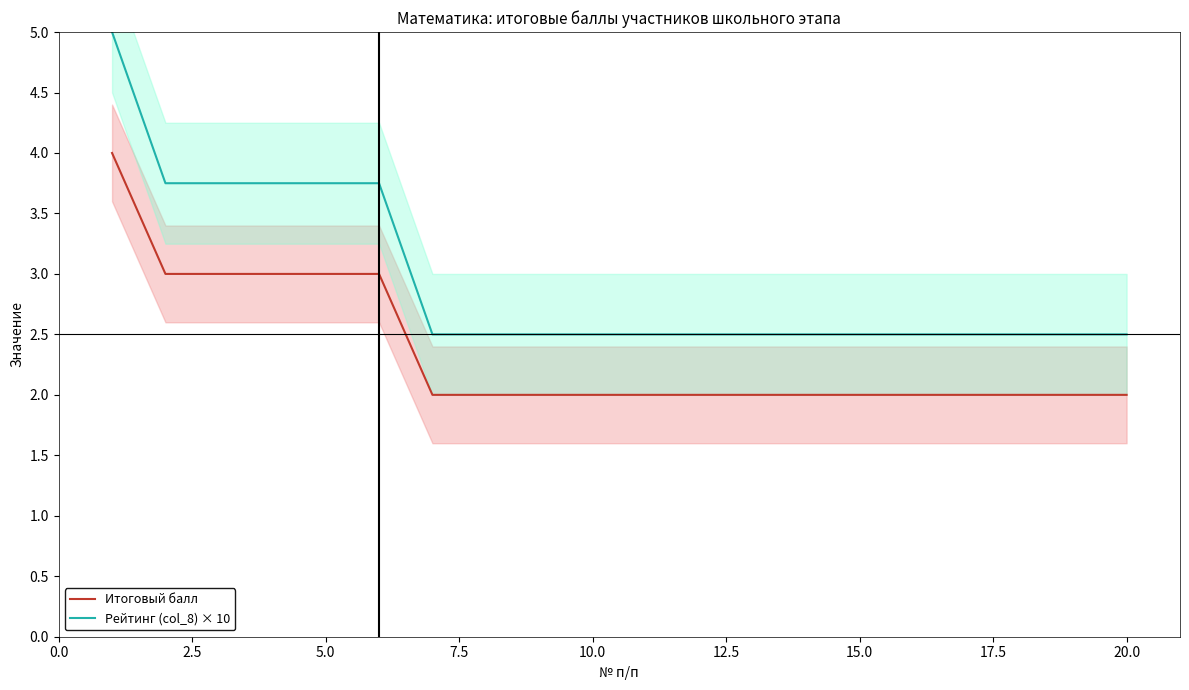

True or false: Рейтинг (col_8) × 10 and Итоговый балл intersect in this chart.

False